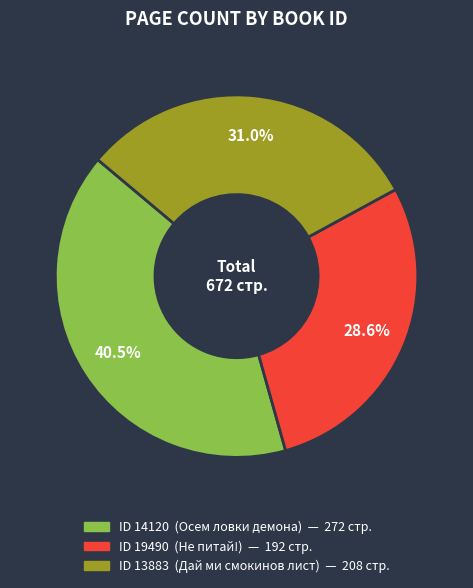

Is there any slice that represents more than half of the pie?

No